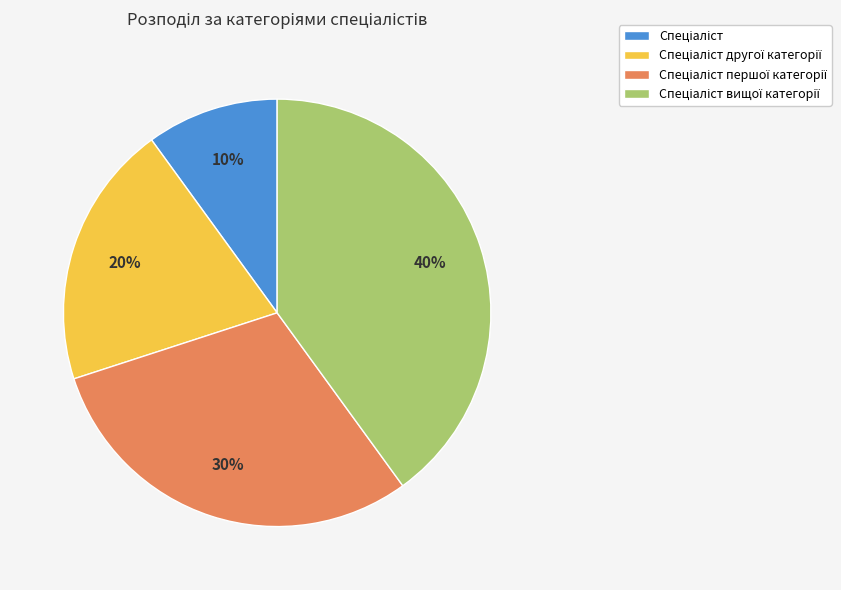

Is there a majority slice in this chart?

No